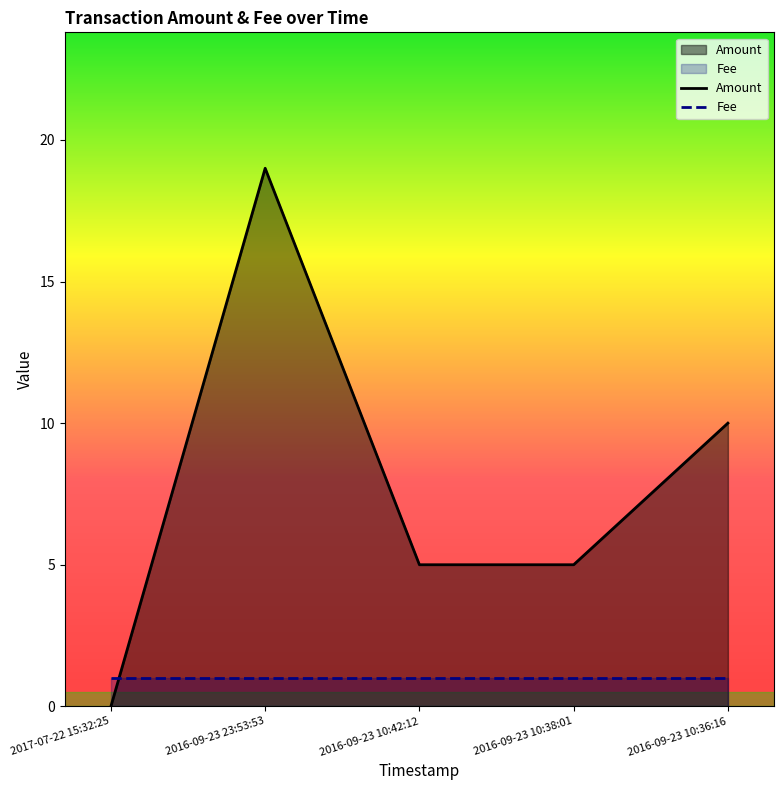

What is the change in value from 2016-09-23 23:53:53 to 2016-09-23 10:42:12?

-14